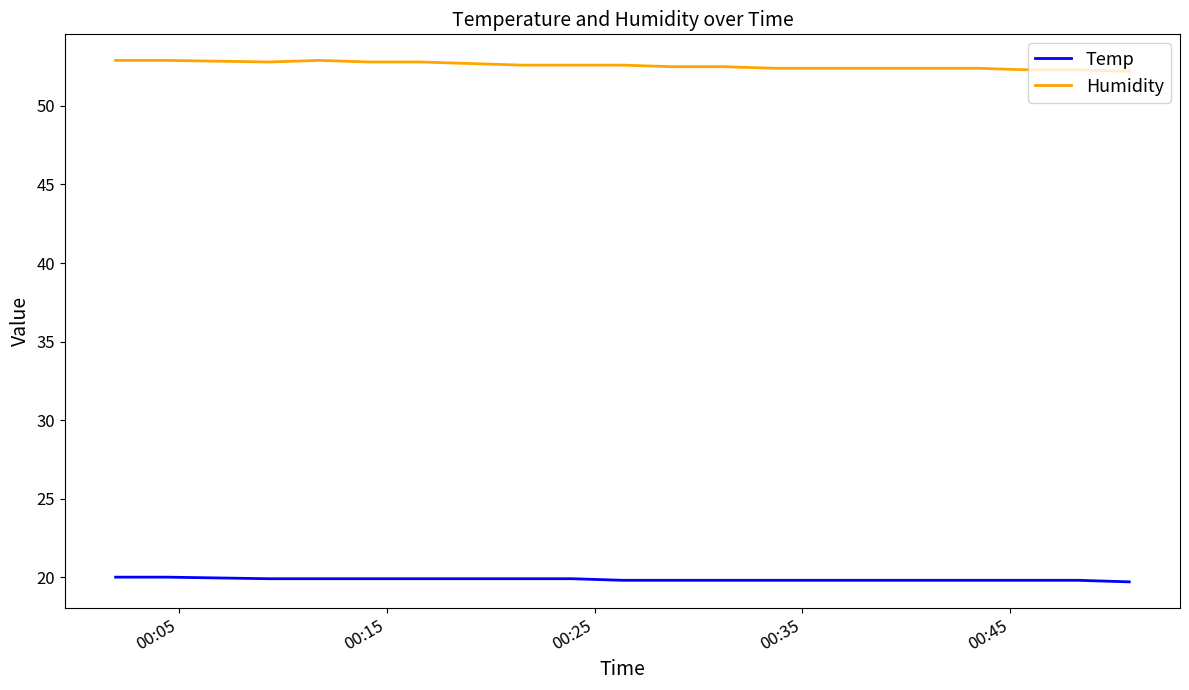

List the series in order of their peak value, lowest first.

Temp, Humidity